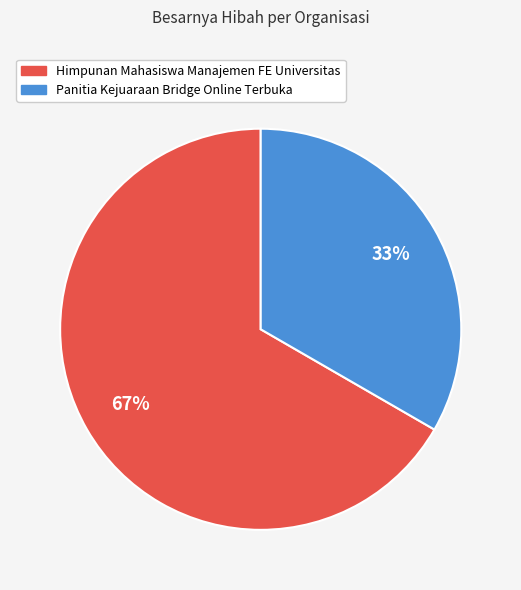

Which category has the biggest portion of the pie?

Himpunan Mahasiswa Manajemen FE Universitas